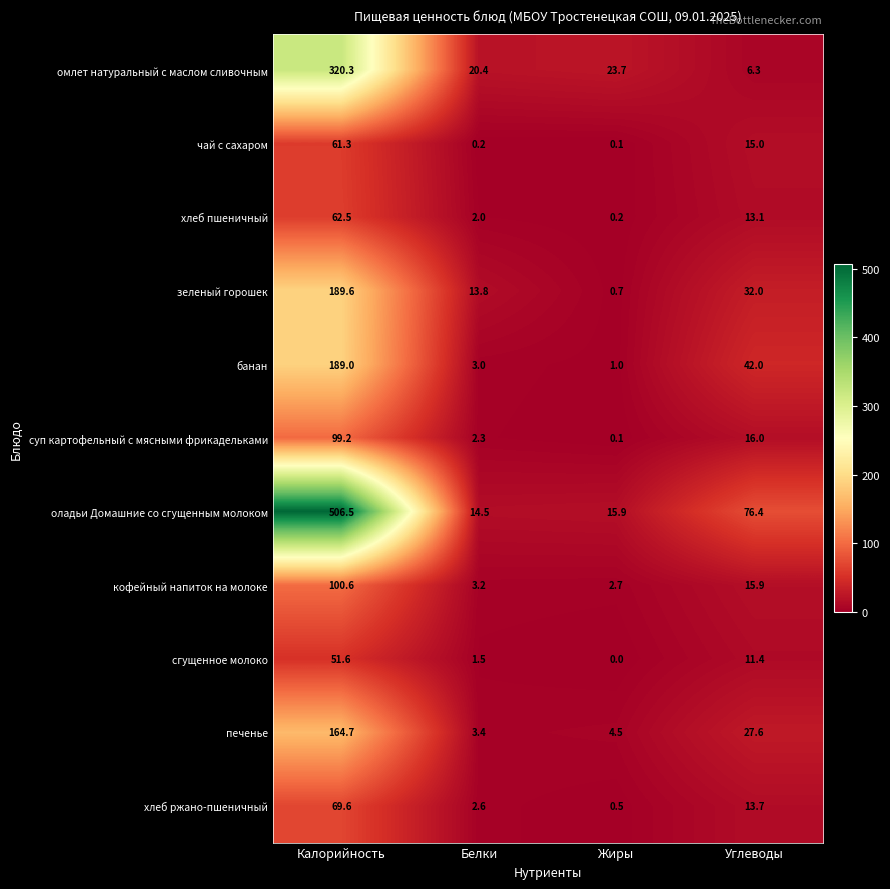

What is the sum of the суп картофельный с мясными фрикадельками values at Жиры and Углеводы?

16.1